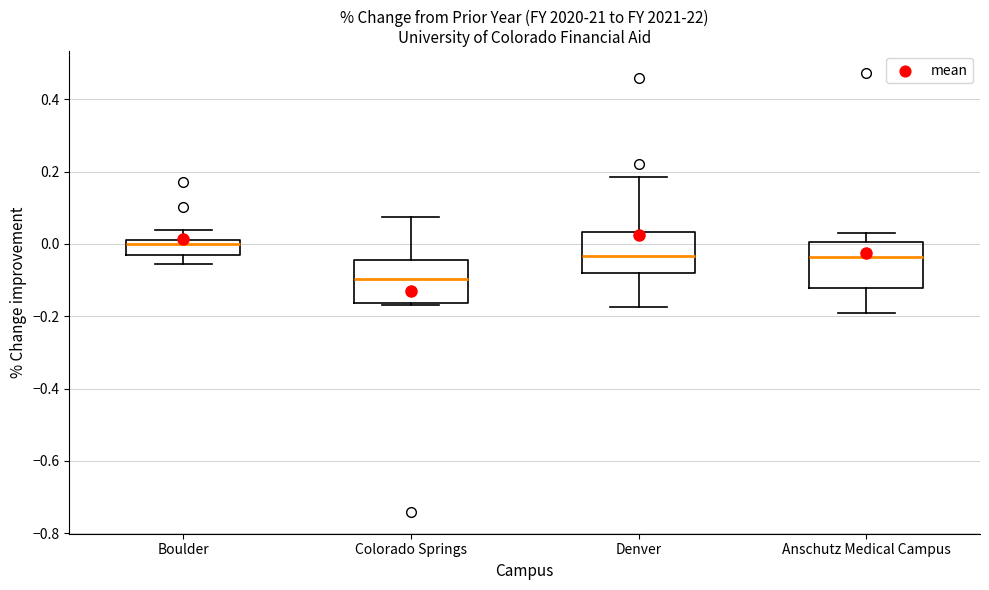

Reading left to right, transcribe this box plot: for each box, give where its median line is, the range the box spans, and where its two whiskers end, as read against the y-axis. The values are not printed on the chart, so give them approximately, as read against the axis.

Boulder: median 0.00, box -0.02 to 0.02, whiskers -0.06 to 0.04
Colorado Springs: median -0.10, box -0.16 to -0.04, whiskers -0.16 to 0.08
Denver: median -0.04, box -0.08 to 0.04, whiskers -0.18 to 0.18
Anschutz Medical Campus: median -0.04, box -0.12 to 0.00, whiskers -0.20 to 0.04